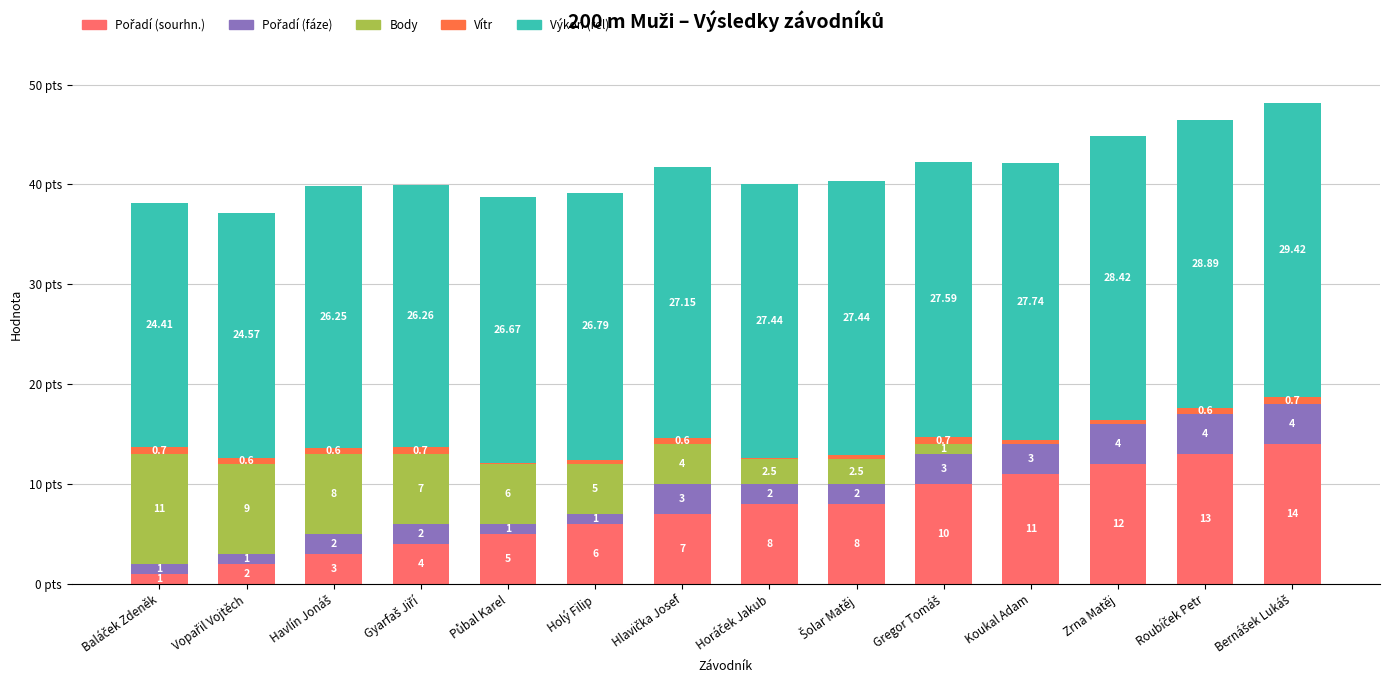

Does the chart contain stacked bars?

Yes